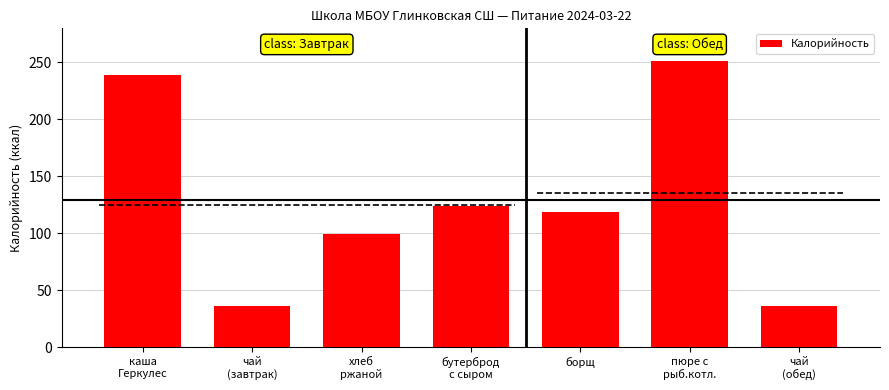

Reading right to left, list all the values displayed in this chart.

36.0	251.0	119.0	124.0	99.1	36.0	239.0